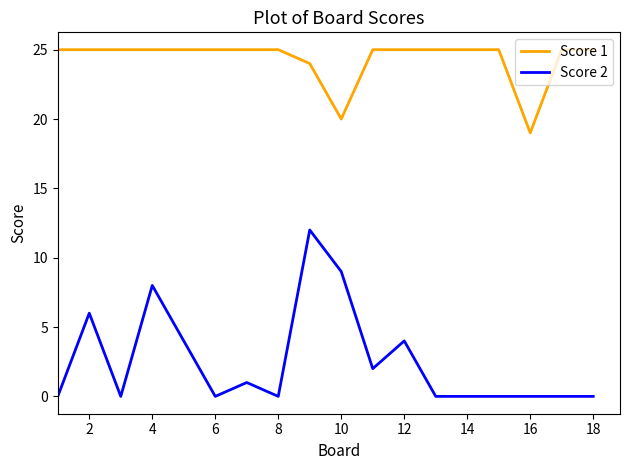

List the series in order of their peak value, lowest first.

Score 2, Score 1